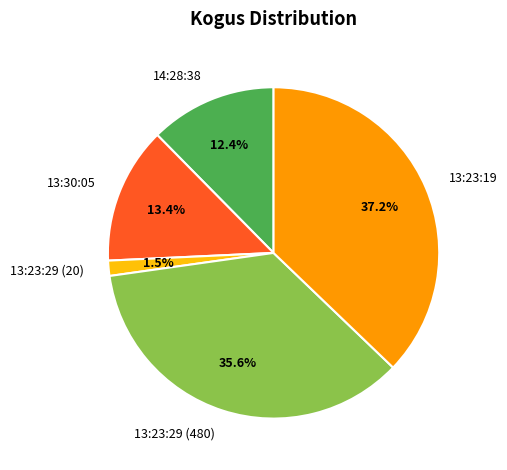

Does any single category account for the majority?

No